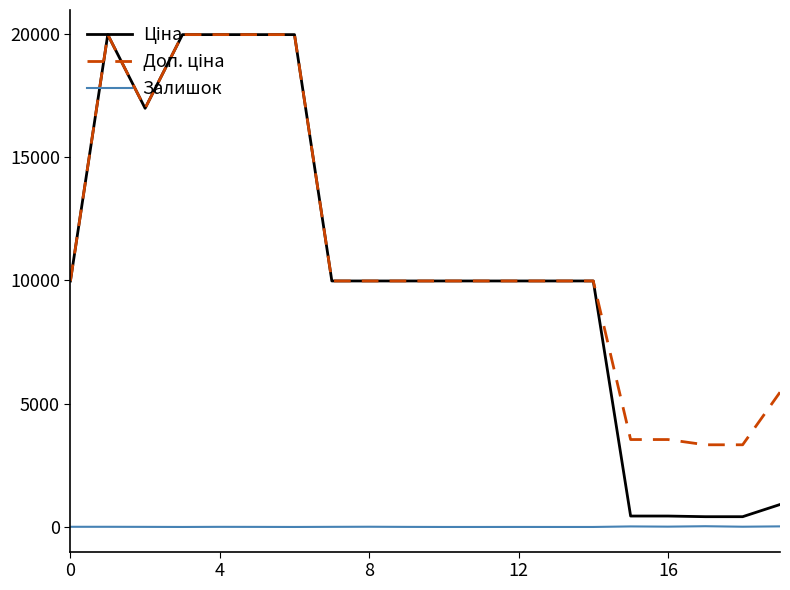

What is the maximum value shown in the chart?

19964.2